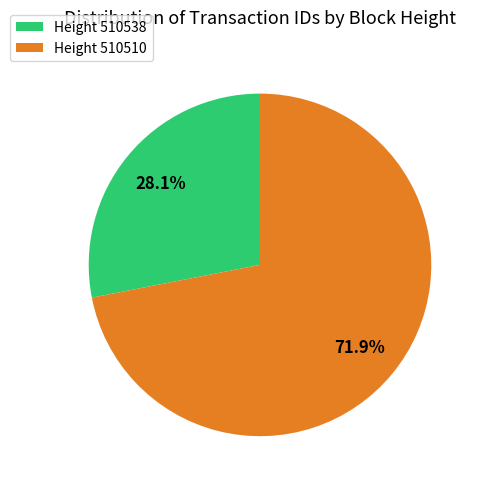

What is the largest slice in the pie chart?

Height 510510